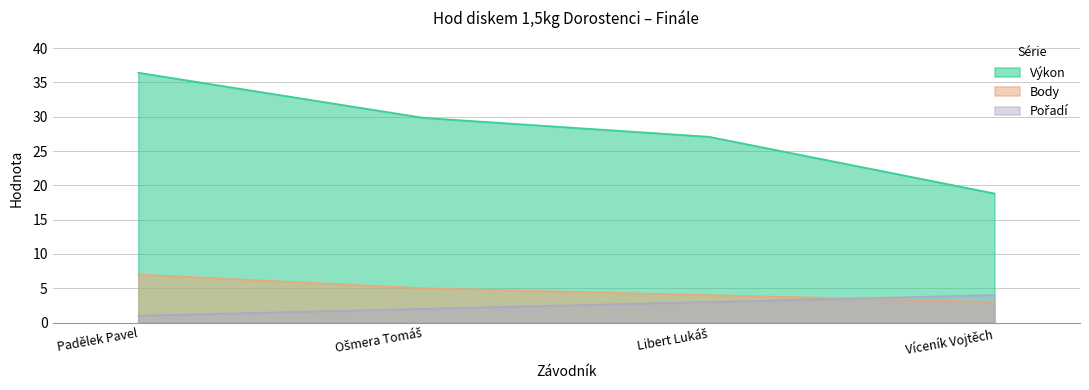

Does the chart have visible grid lines?

Yes